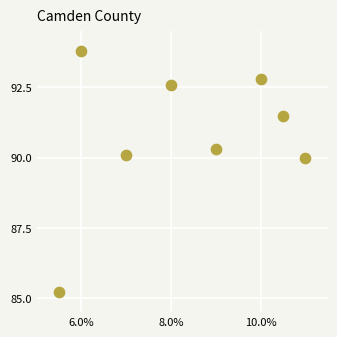

What is the range of Y values (max minus min)?

8.6